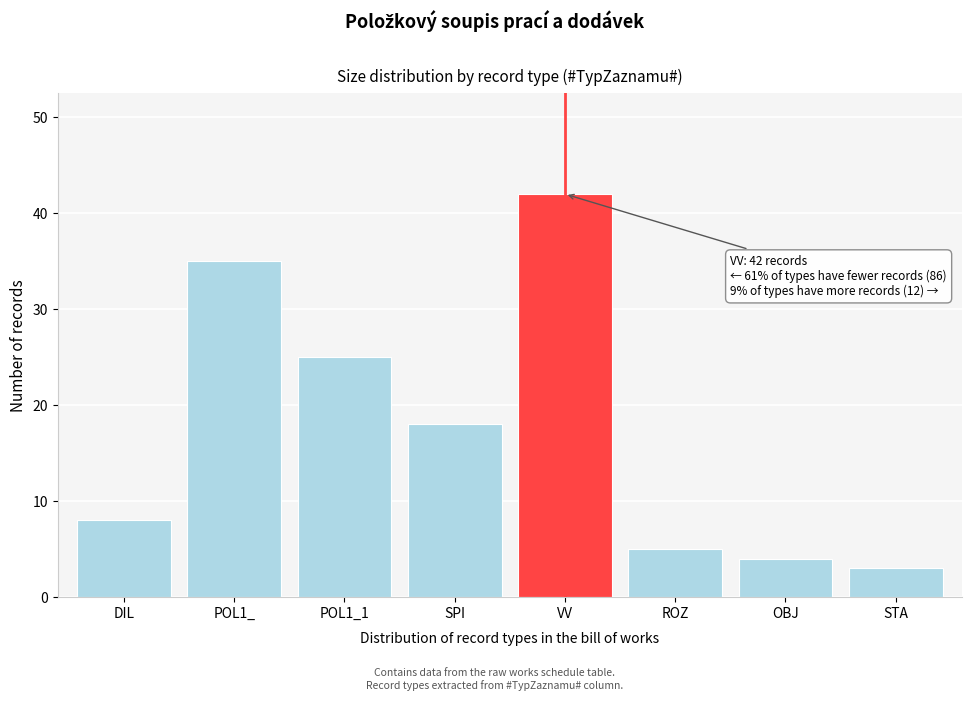

Reading left to right, list all the values displayed in this chart.

DIL=8	POL1_=35	POL1_1=25	SPI=18	VV=42	ROZ=5	OBJ=4	STA=3